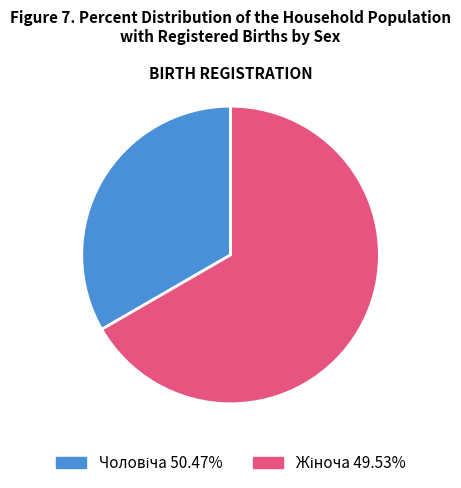

Is there a majority slice in this chart?

Yes